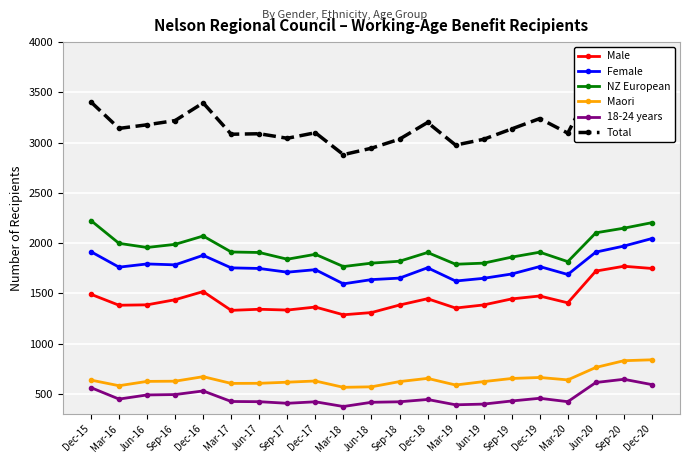

What is the sum of the Female values at Dec-20 and Sep-16?

3828